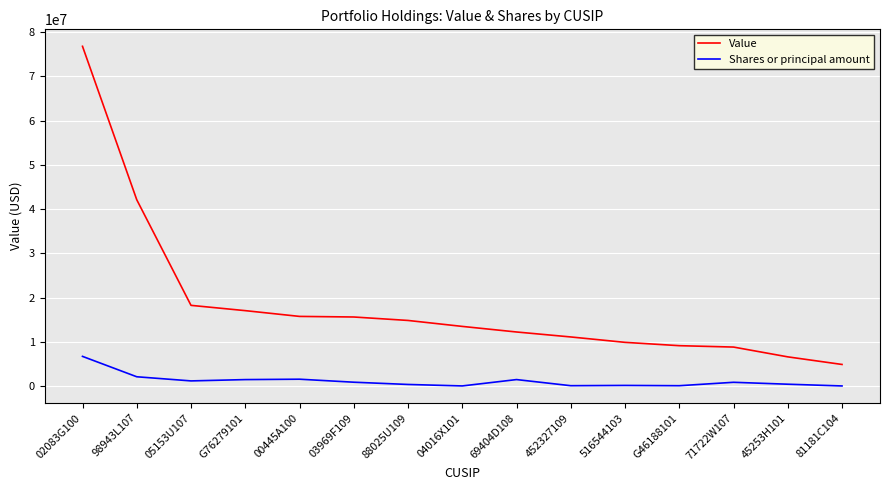

What is the difference between the maximum and minimum values in the Value series?

71927478